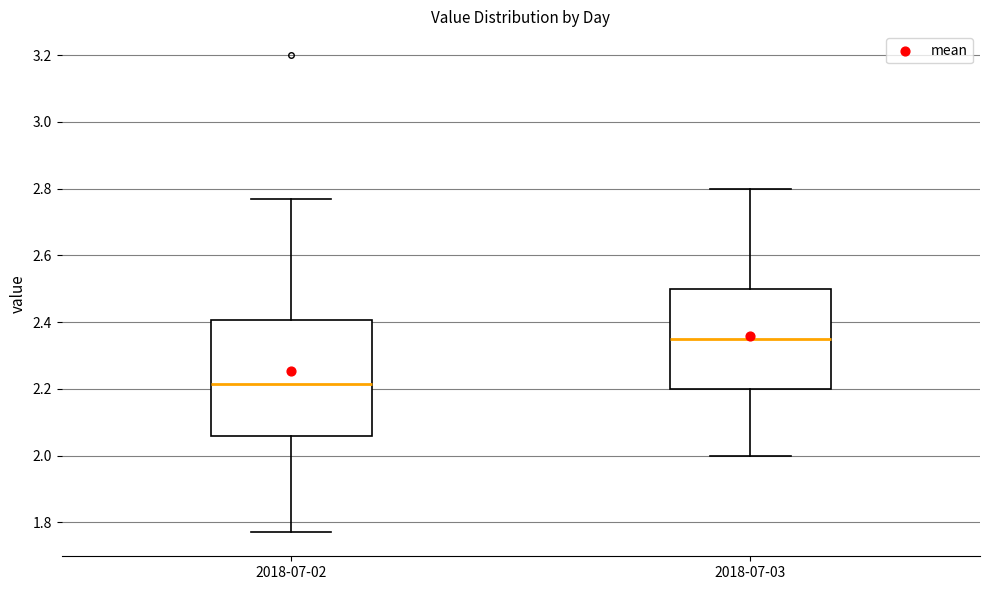

Which box is the tallest, from its lower edge to its upper edge?

2018-07-02